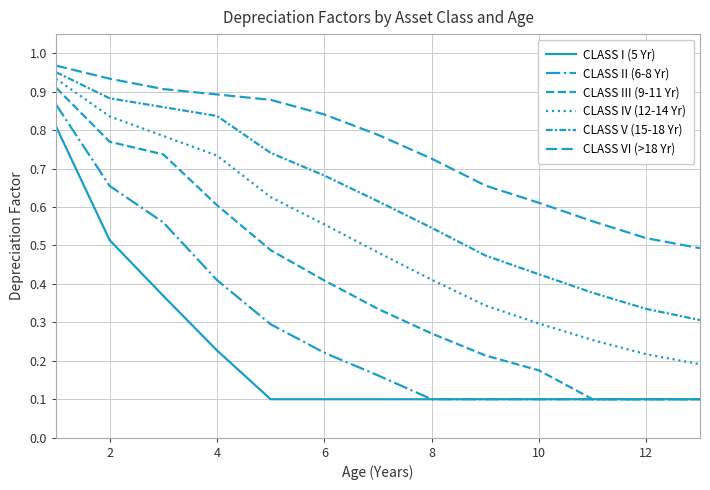

How many lines are shown in the chart?

6